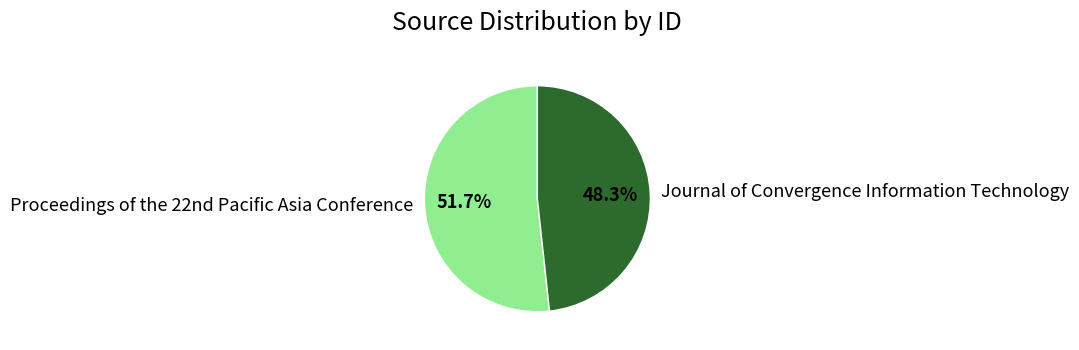

Count the number of slices in the pie.

2